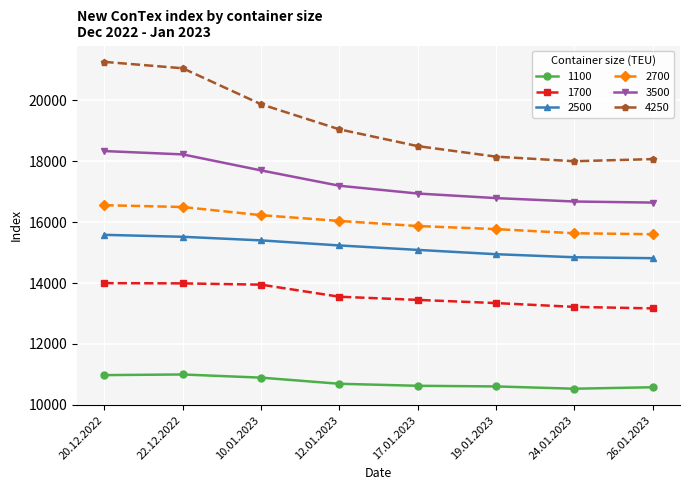

What position from the left is 24.01.2023?

7